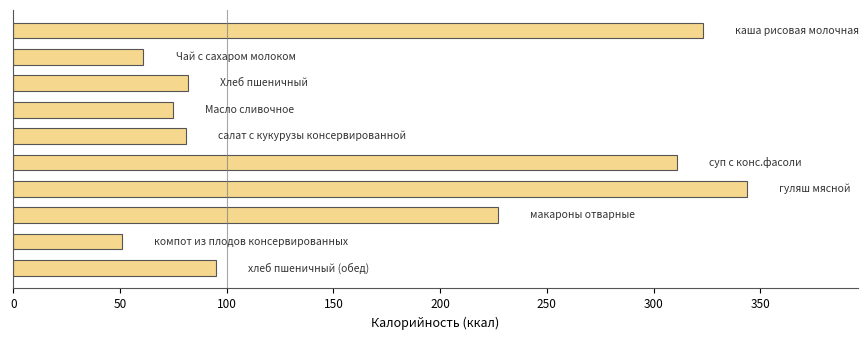

What is the difference between the maximum and minimum values?

293